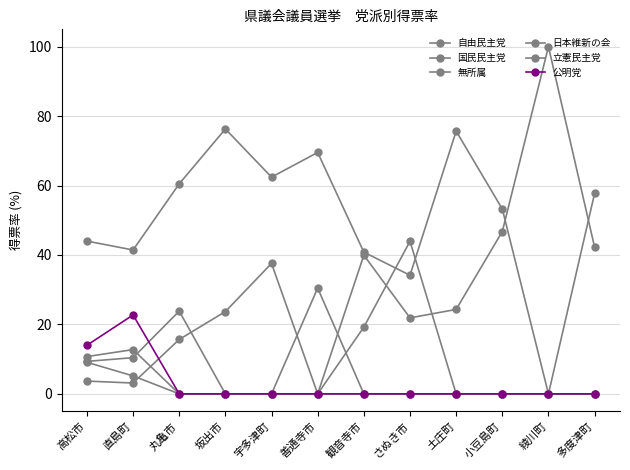

What is the average value of the 立憲民主党 series?

6.2